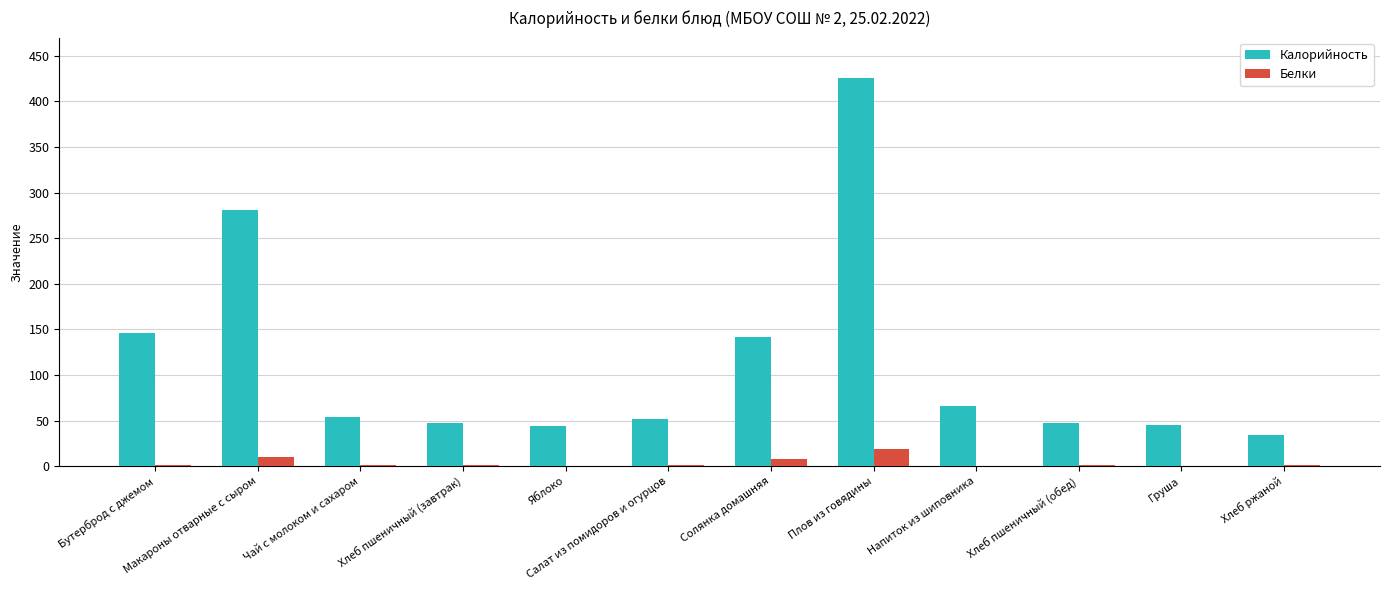

What are all the series names shown in the legend?

Калорийность, Белки